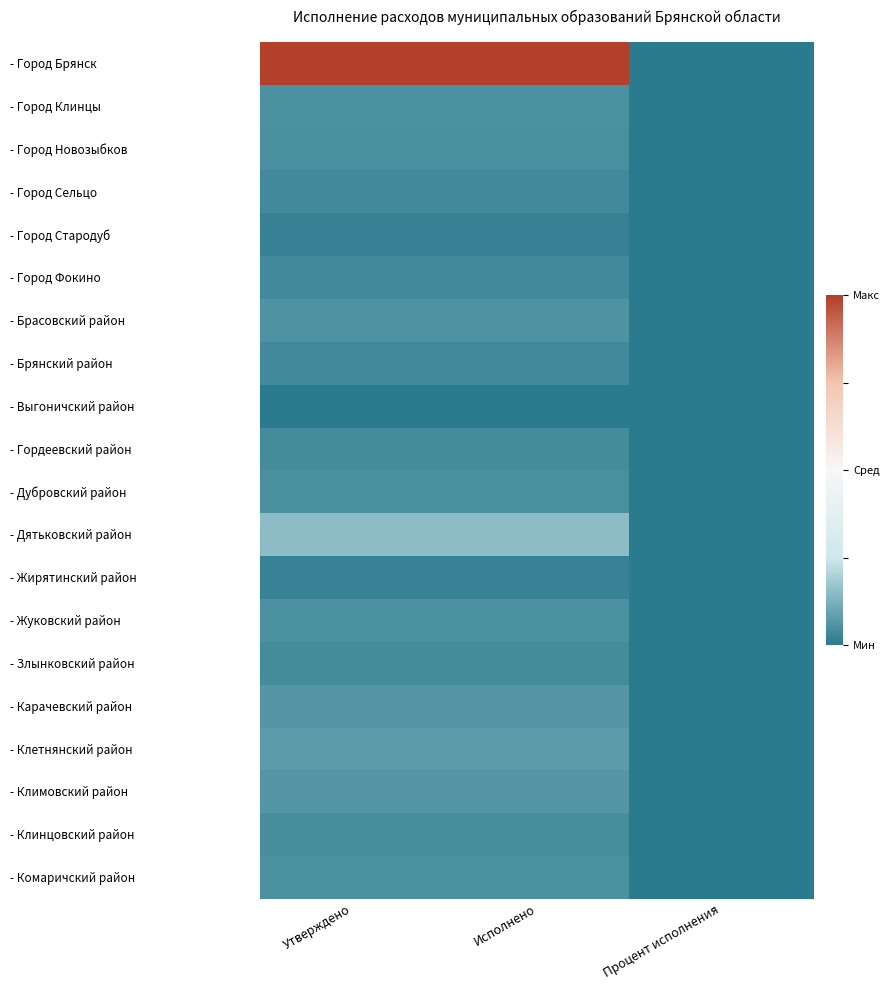

At Утверждено, list the series in order from largest to smallest.

- Город Брянск, - Дятьковский район, - Клетнянский район, - Климовский район, - Карачевский район, - Брасовский район, - Жуковский район, - Комаричский район, - Город Клинцы, - Город Новозыбков, - Дубровский район, - Клинцовский район, - Гордеевский район, - Злынковский район, - Брянский район, - Город Сельцо, - Город Фокино, - Жирятинский район, - Город Стародуб, - Выгоничский район